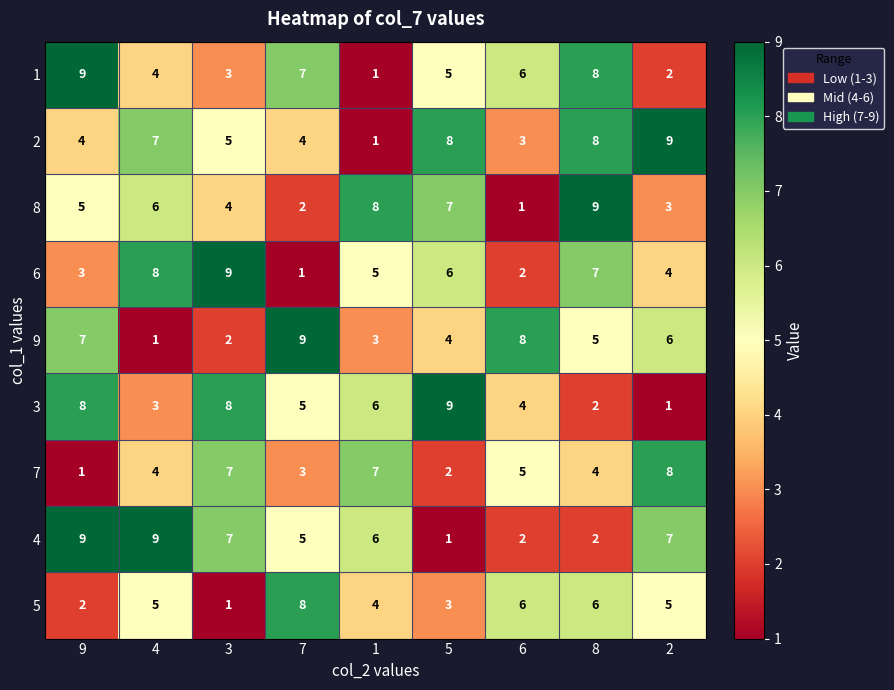

What is the total value across all series at 1?

41